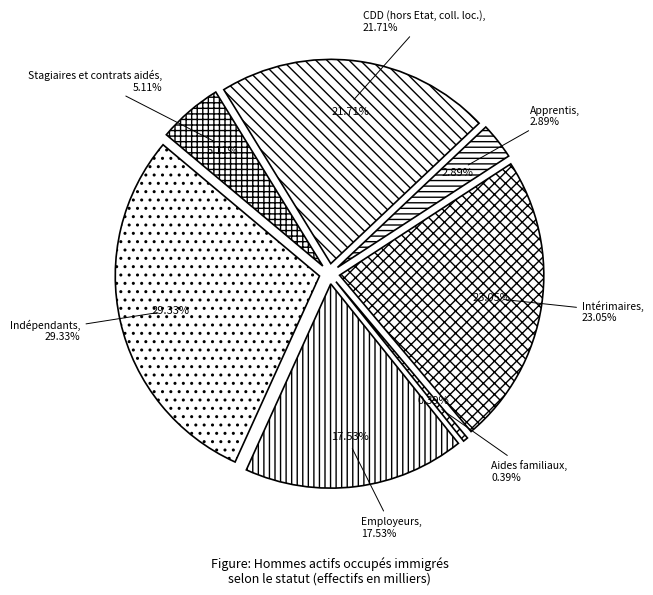

To the nearest percent, what portion does Employeurs represent?

18%